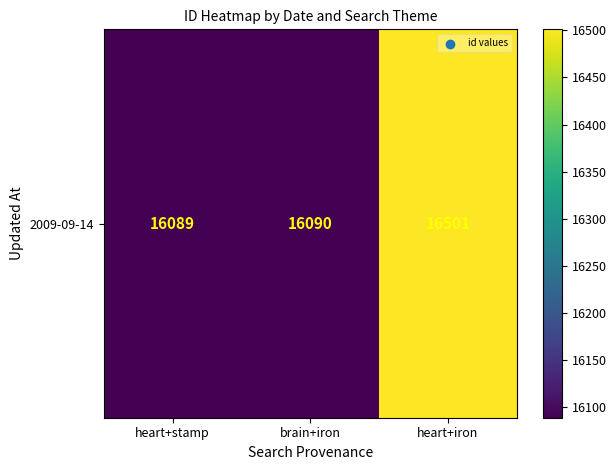

How many data points are above 16090?

1